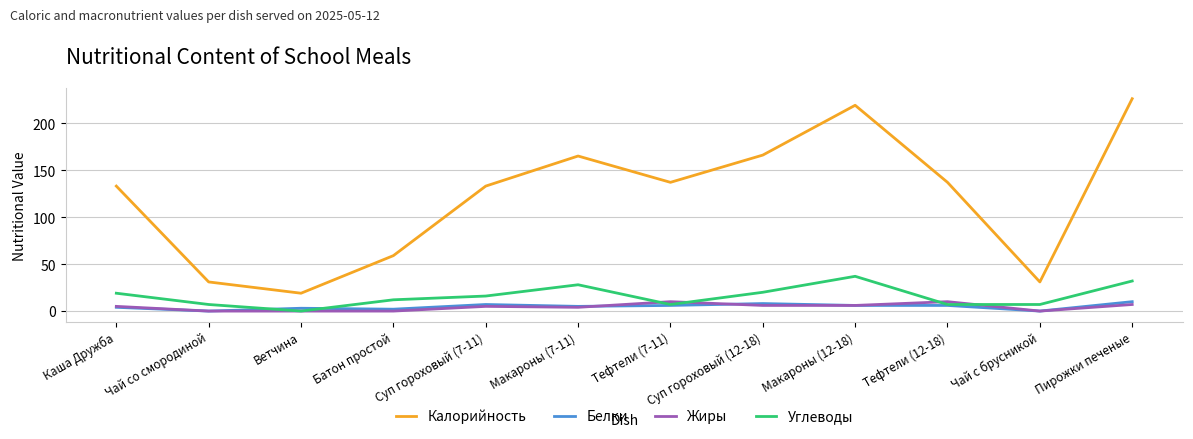

True or false: Калорийность has a value of 74 at Тефтели (12-18).

False